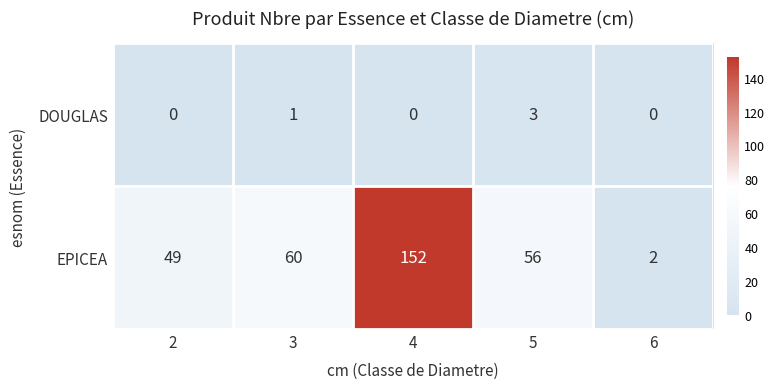

What is the difference between the maximum and minimum values in the DOUGLAS series?

3